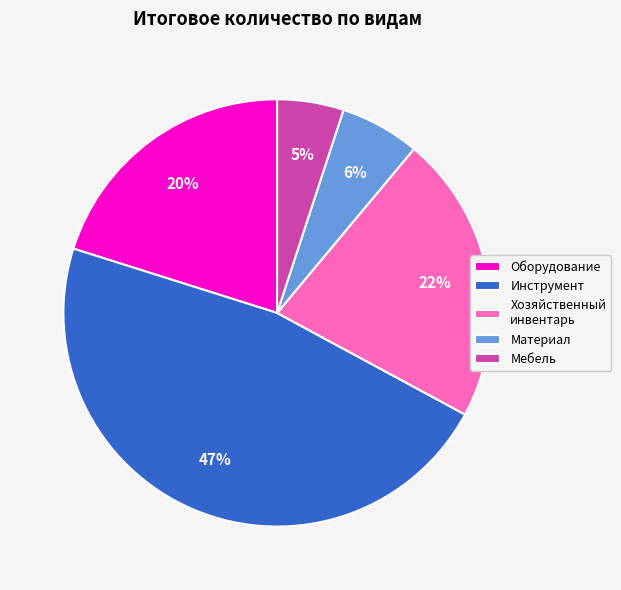

Is the sum of Материал and Хозяйственный инвентарь greater than half?

No